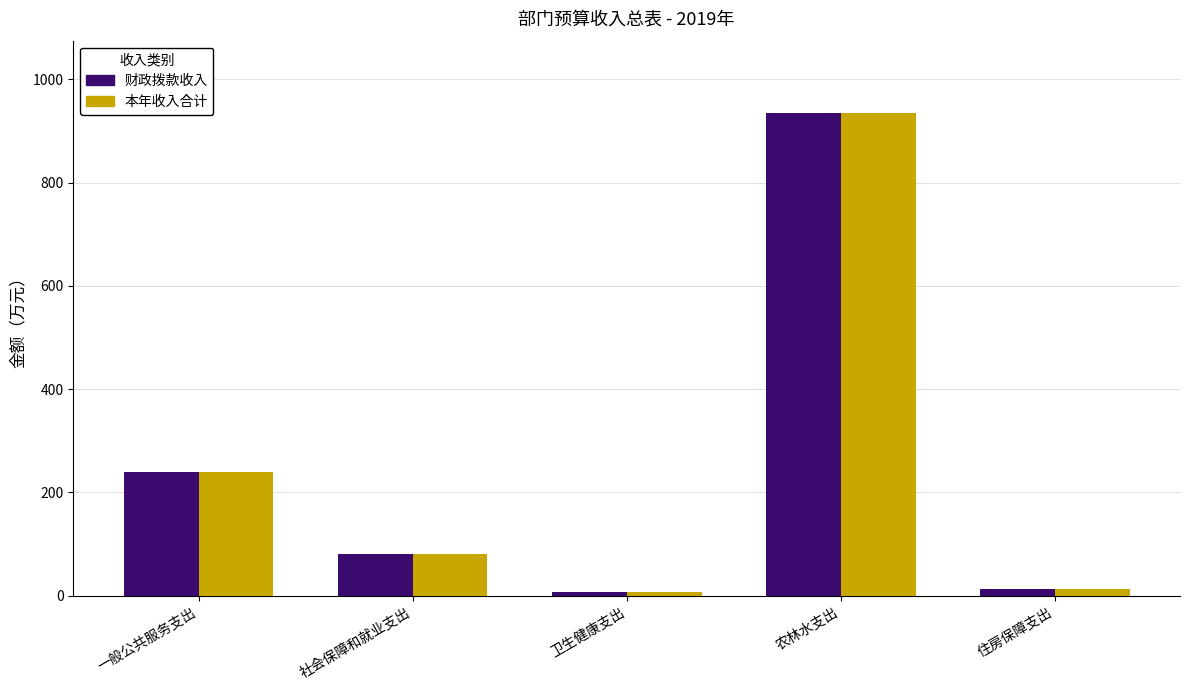

What is the sum of the 本年收入合计 values at 住房保障支出 and 社会保障和就业支出?

92.4